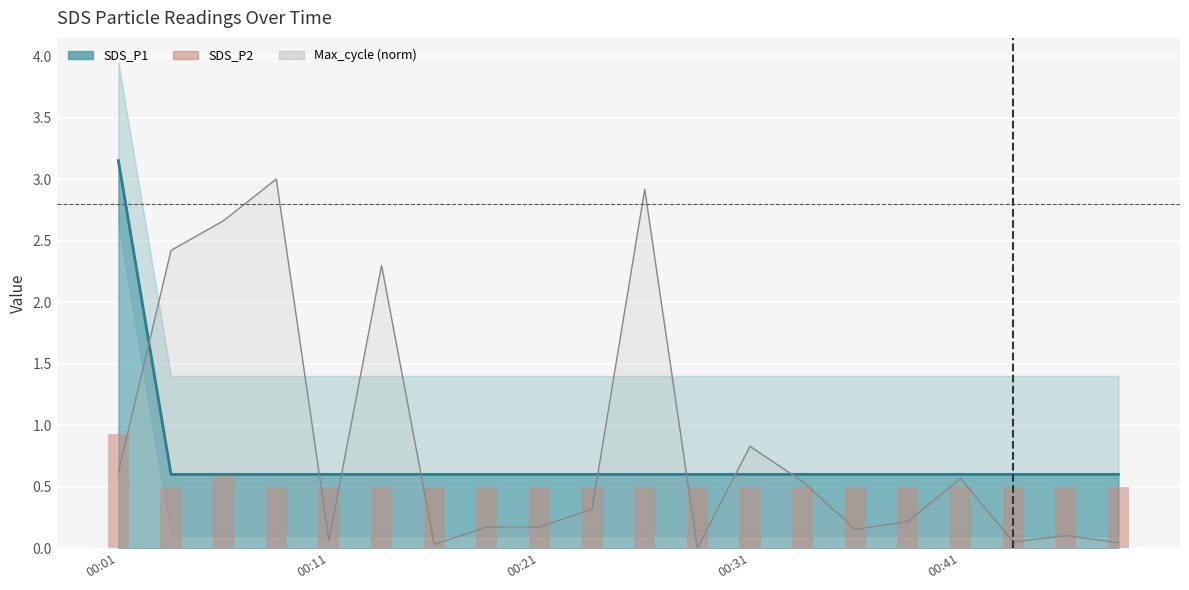

What is the lowest value of the SDS_P2 series?

0.5